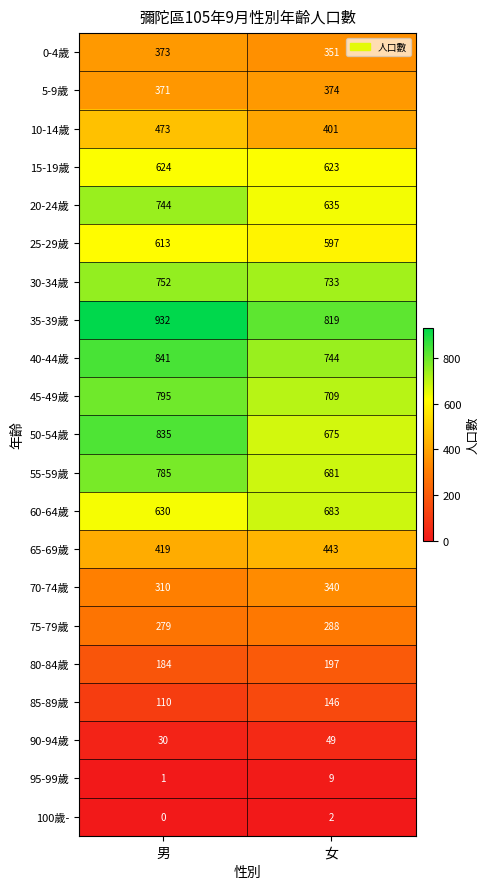

The 50-54歲 series shows 675 at 女. True or false?

True